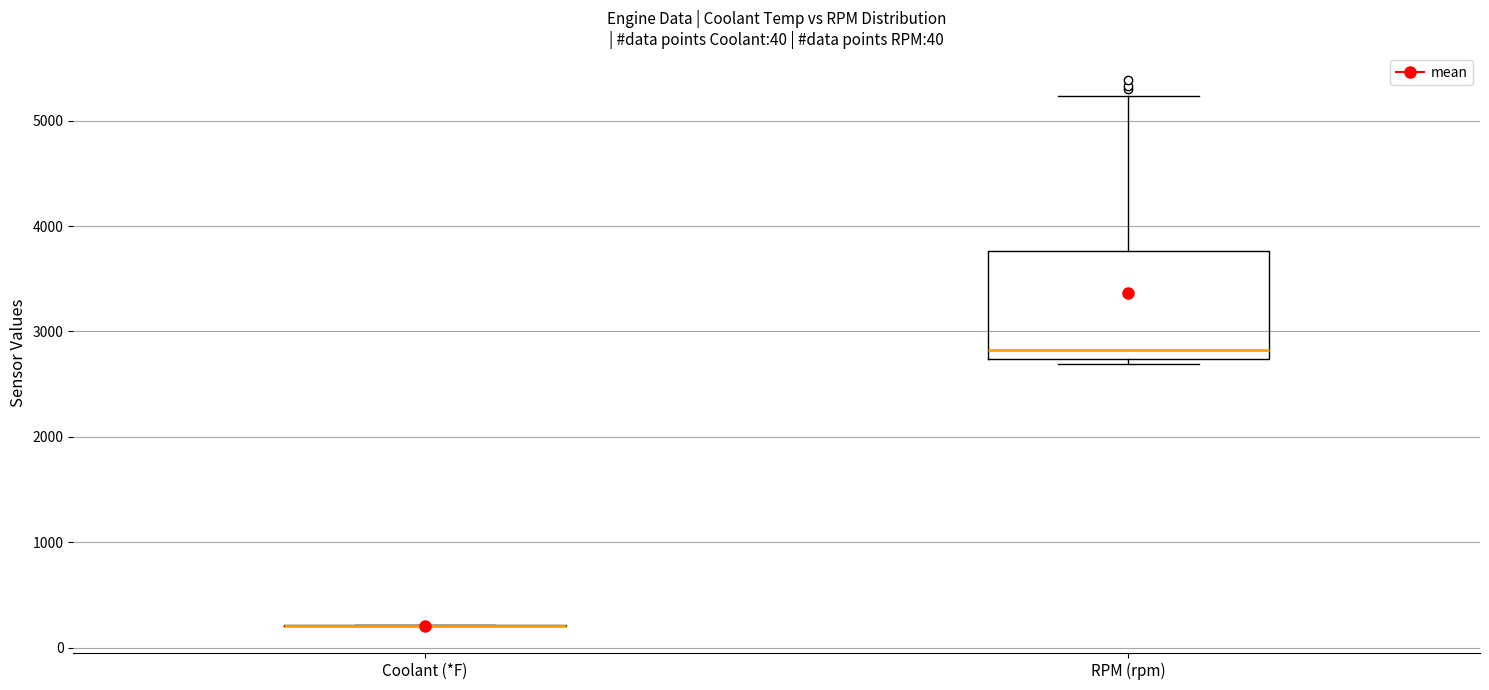

Which box is the tallest, from its lower edge to its upper edge?

RPM (rpm)